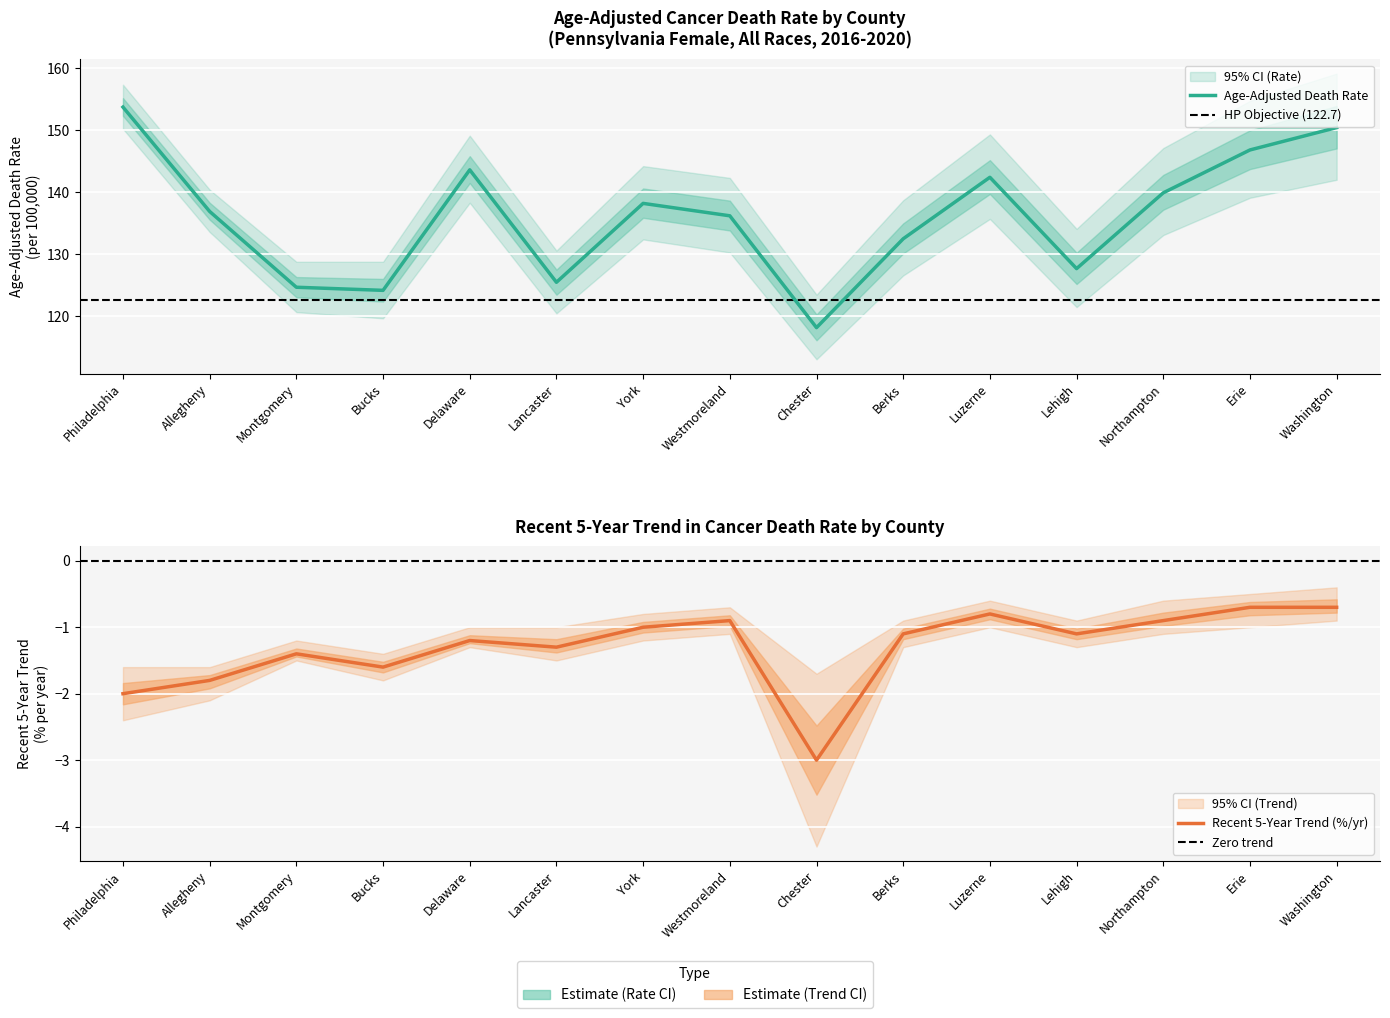

Is the value of Lower CI (Rate) at Chester greater than the value of Upper CI (Rate) at Allegheny?

No